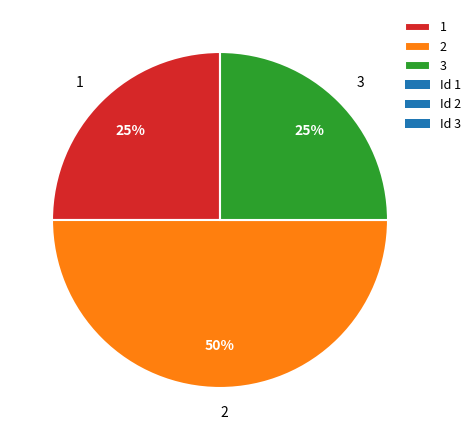

To the nearest percent, what is the difference between the largest and smallest slice percentages?

25%